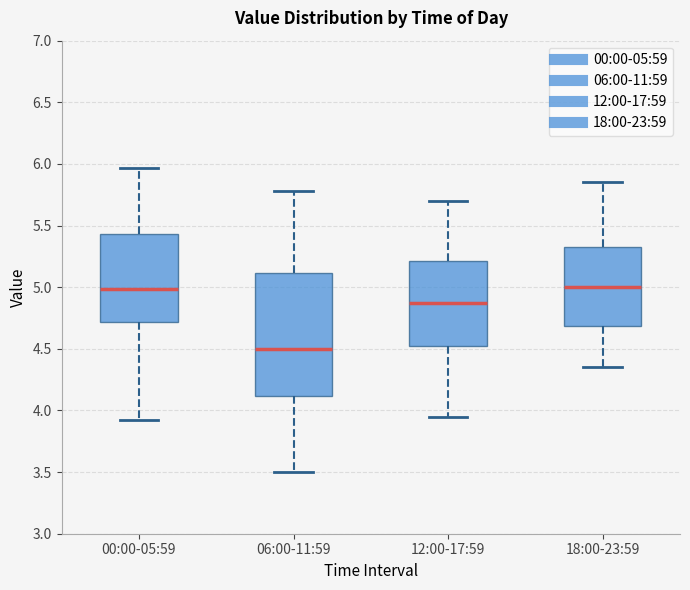

Where does the median line of the box for 00:00-05:59 sit on the y-axis? The values are not printed on the chart, so give them approximately, as read against the axis.

5.00